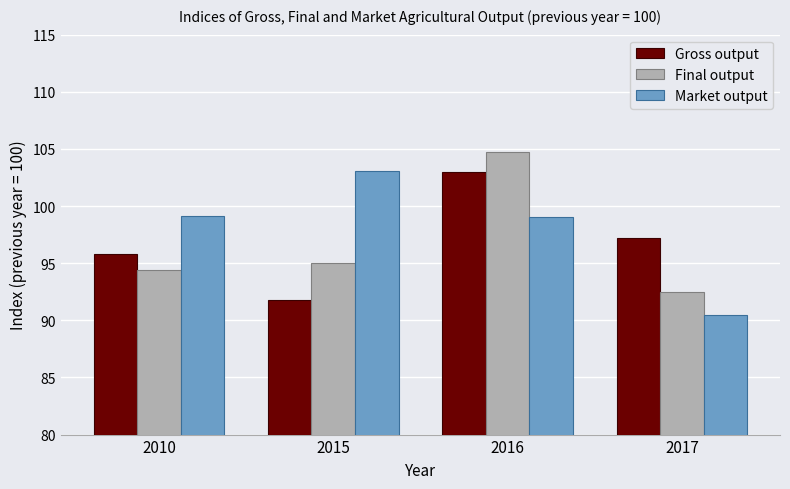

How many series are shown in this chart?

3